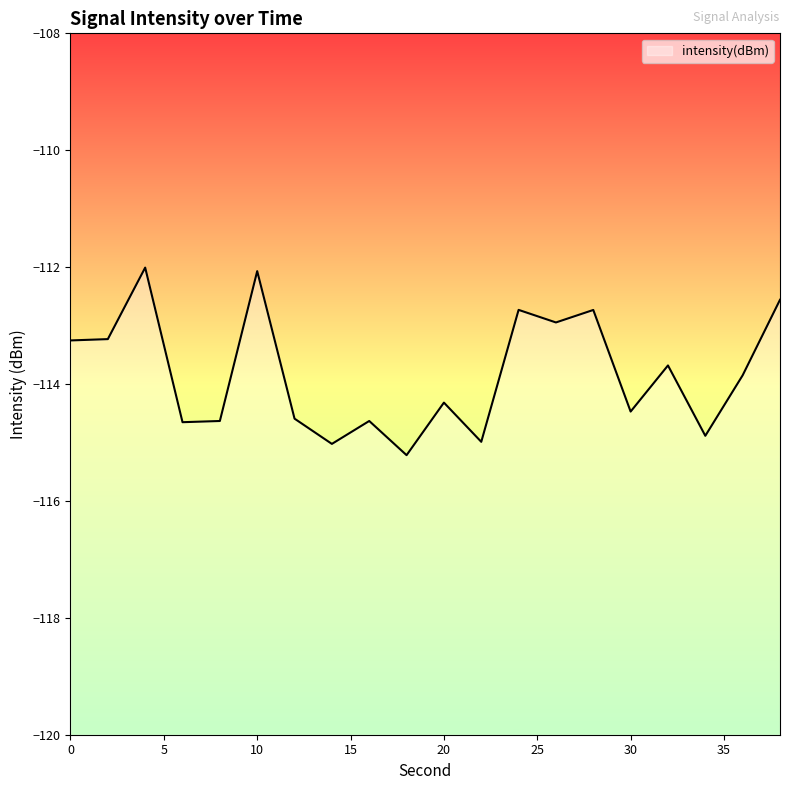

True or false: the data shows -112.0 at 4.

True